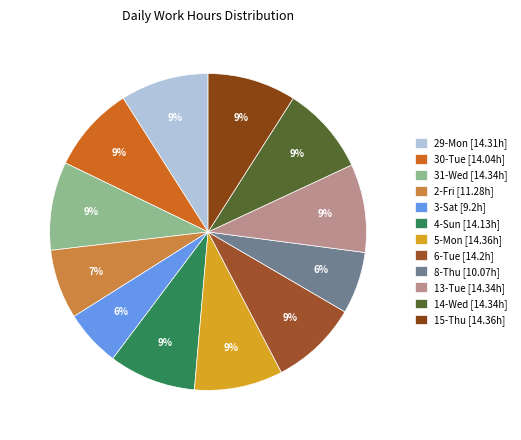

Count the number of slices in the pie.

12